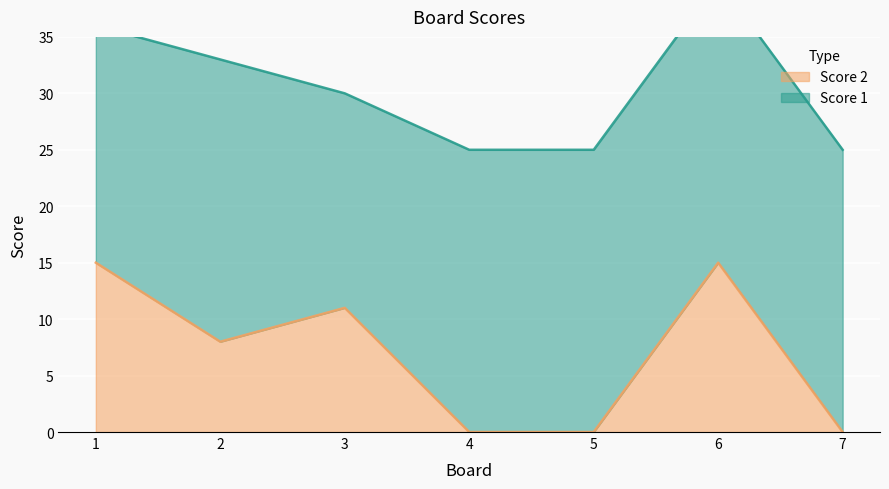

Rank the categories by value from highest to lowest.

1, 6, 3, 2, 4, 5, 7